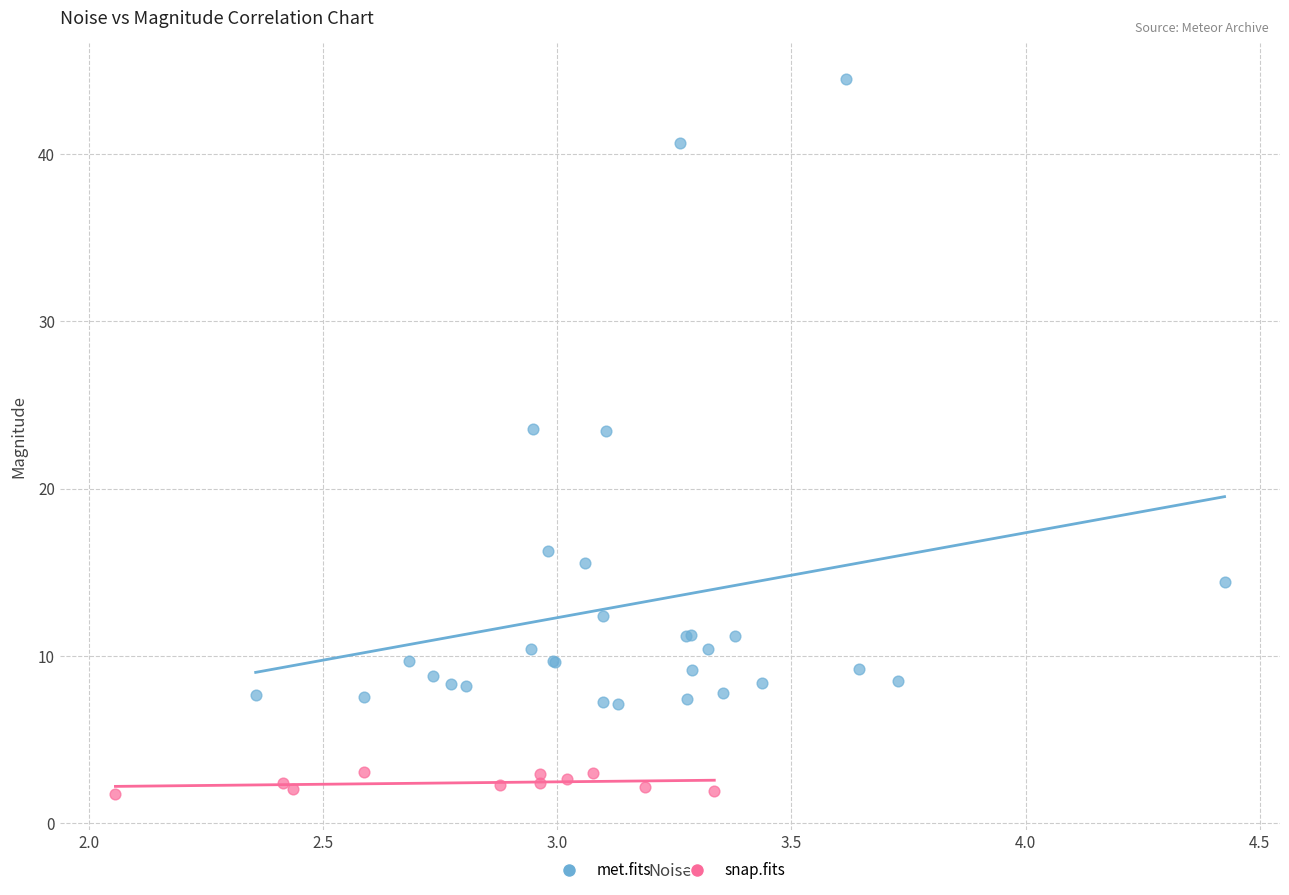

Which series contains the highest Y value?

met.fits